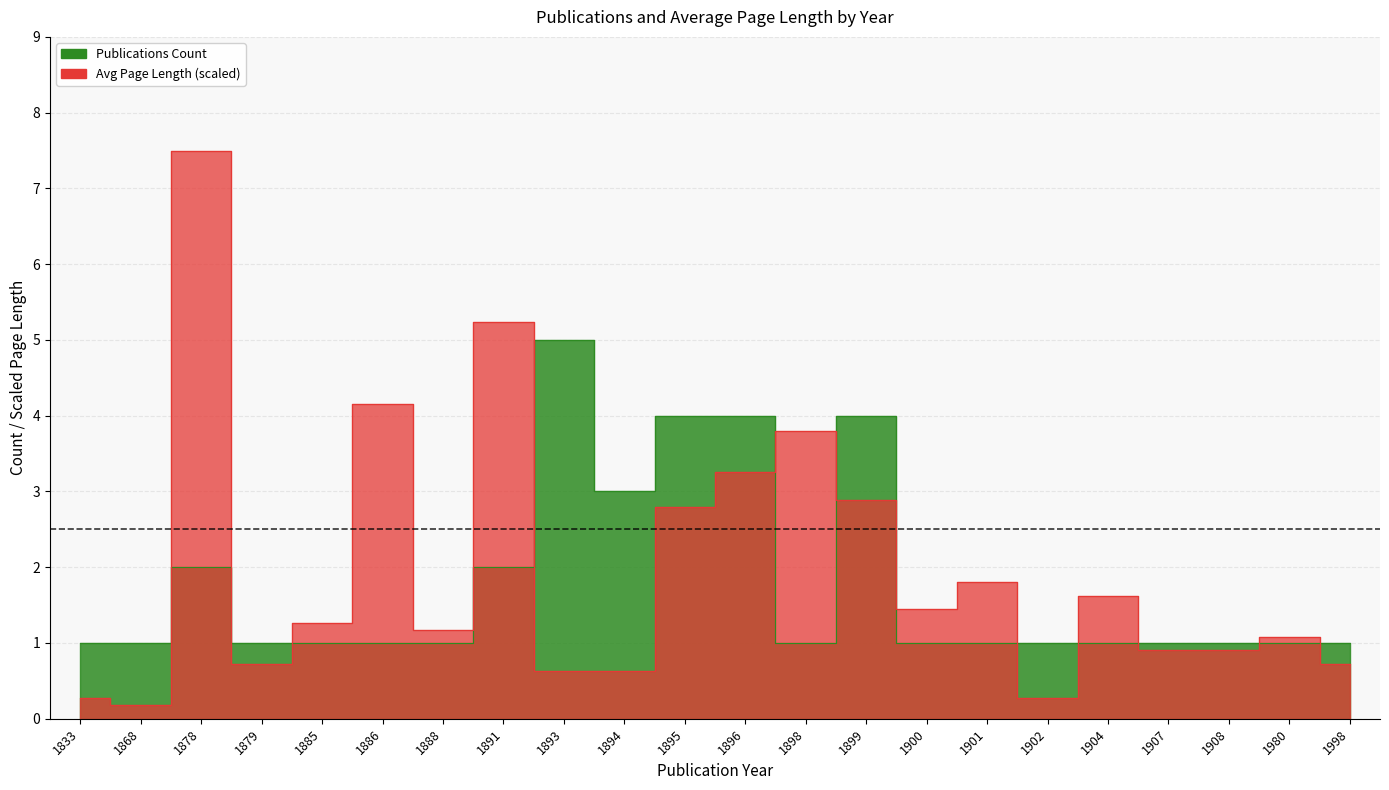

At how many categories does at least one series exceed 3?

8